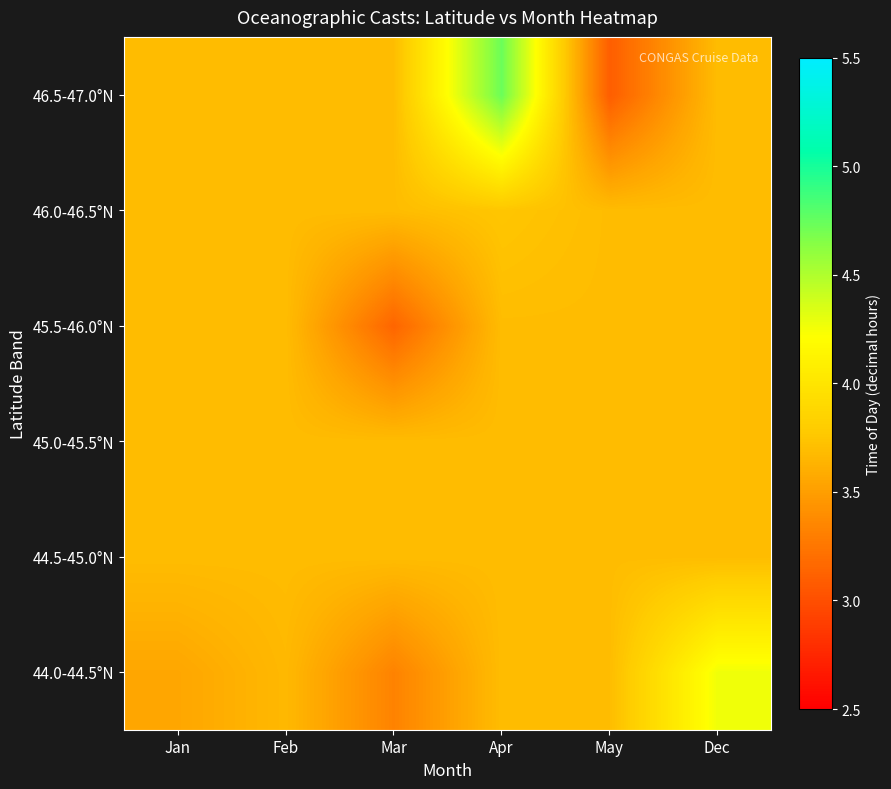

What is the difference between the highest and lowest values at Mar?

0.6